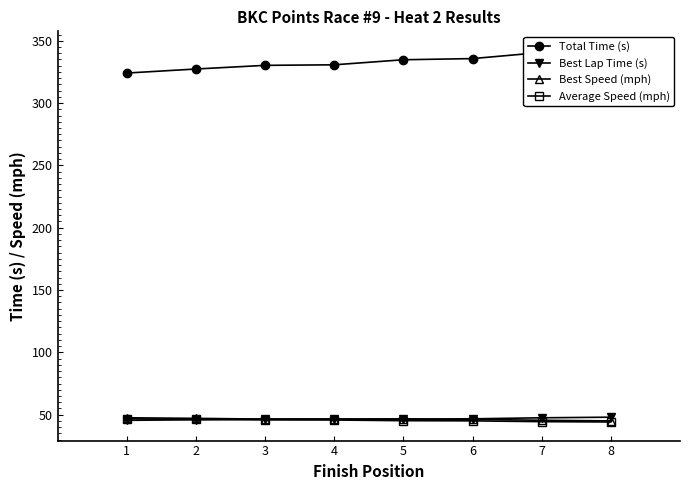

What is the difference between the second highest and second lowest values in the Best Lap Time (s) series?

1.6